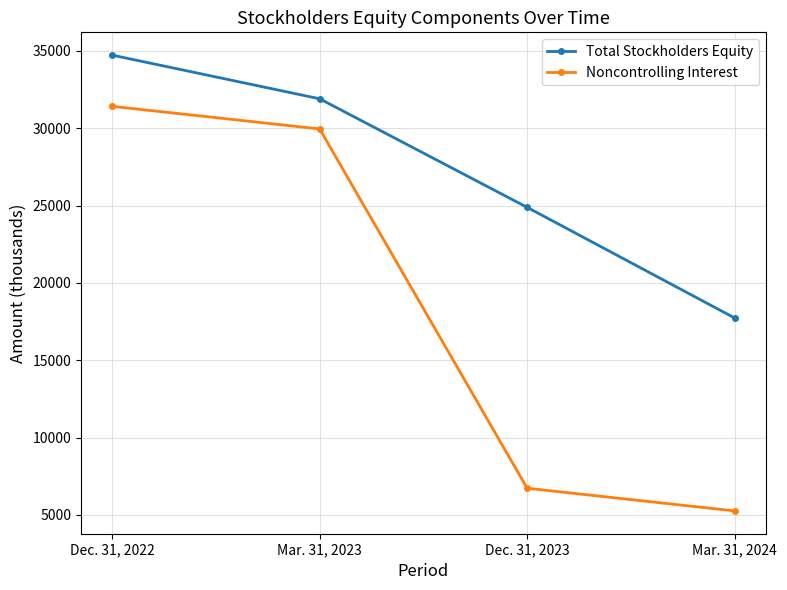

Where is Total Stockholders Equity nearest to the value 26232?

Dec. 31, 2023